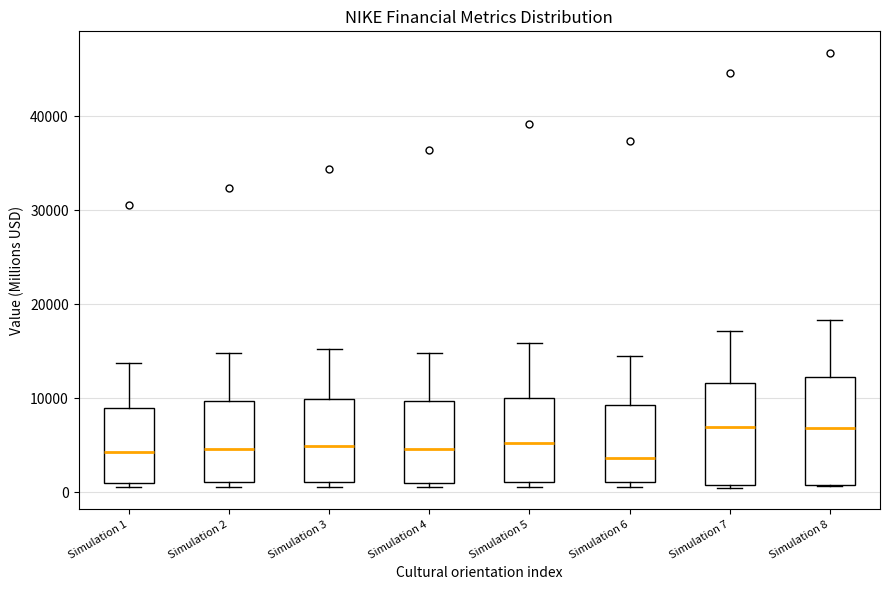

Reading left to right, read every box against the y-axis: the position of its median line, the range the box covers, and the ends of its whiskers. The values are not printed on the chart, so give them approximately, as read against the axis.

Simulation 1: median 4000, box 1000 to 9000, whiskers 1000 (just below the box's lower edge) to 14000
Simulation 2: median 5000, box 1000 to 10000, whiskers 1000 (just below the box's lower edge) to 15000
Simulation 3: median 5000, box 1000 to 10000, whiskers 1000 (just below the box's lower edge) to 15000
Simulation 4: median 5000, box 1000 to 10000, whiskers 1000 (just below the box's lower edge) to 15000
Simulation 5: median 5000, box 1000 to 10000, whiskers 1000 (just below the box's lower edge) to 16000
Simulation 6: median 4000, box 1000 to 9000, whiskers 1000 (just below the box's lower edge) to 14000
Simulation 7: median 7000, box 1000 to 12000, whiskers 1000 to 17000
Simulation 8: median 7000, box 1000 to 12000, whiskers 1000 to 18000